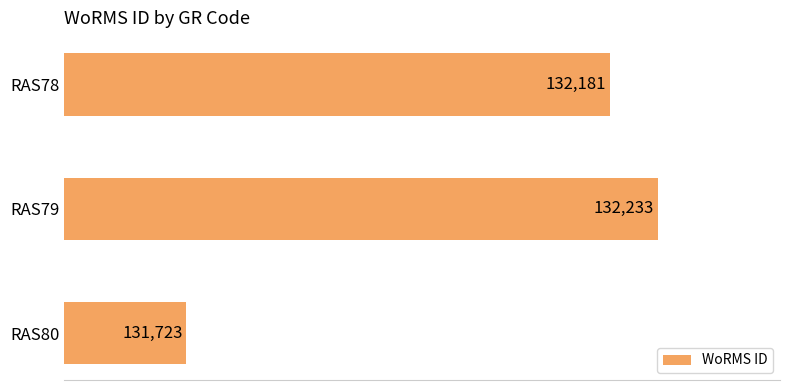

At which label is the value closest to 131978?

RAS78